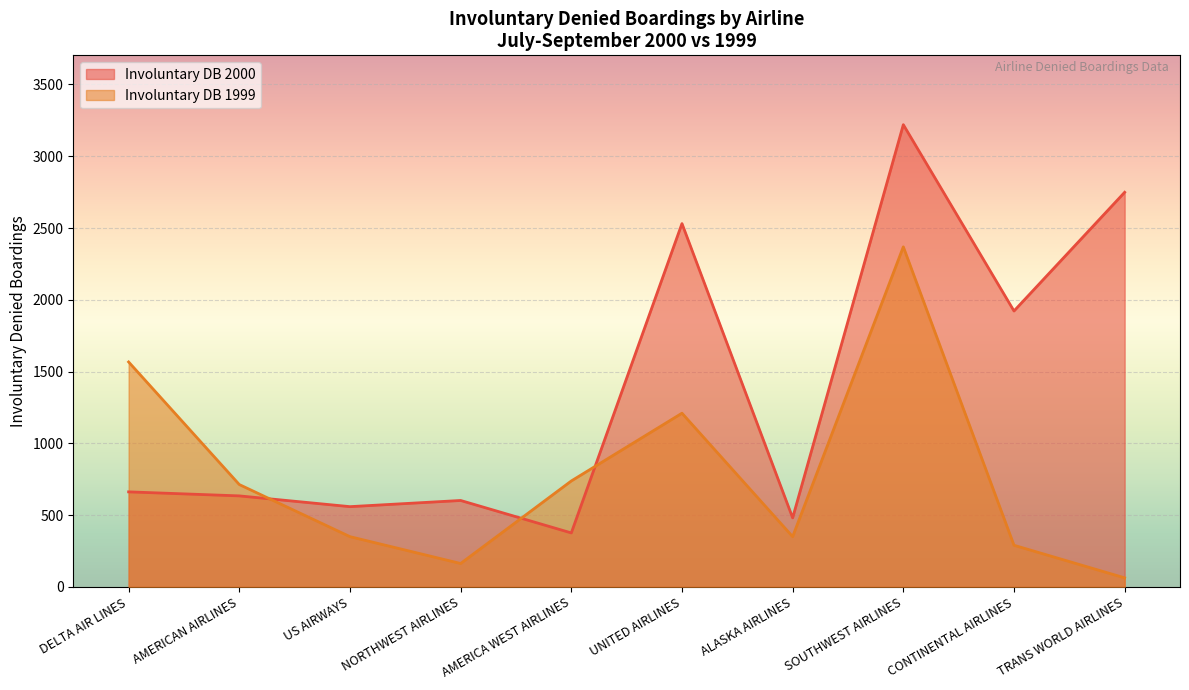

Which label corresponds to the largest value in the chart?

SOUTHWEST AIRLINES